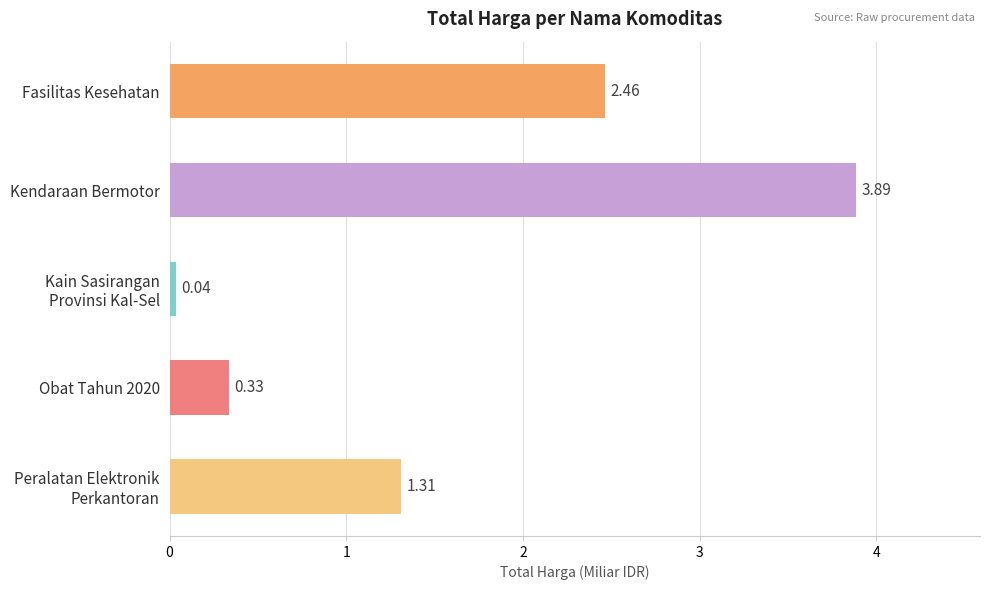

Which has a higher value, Obat Tahun 2020 or Fasilitas Kesehatan?

Fasilitas Kesehatan